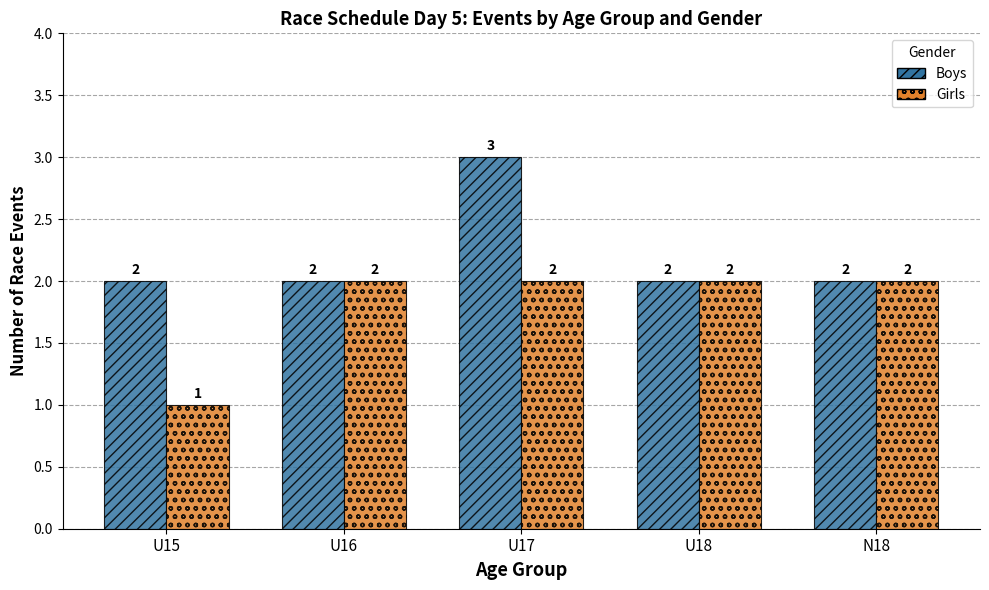

What value does the Boys series have at U17?

3